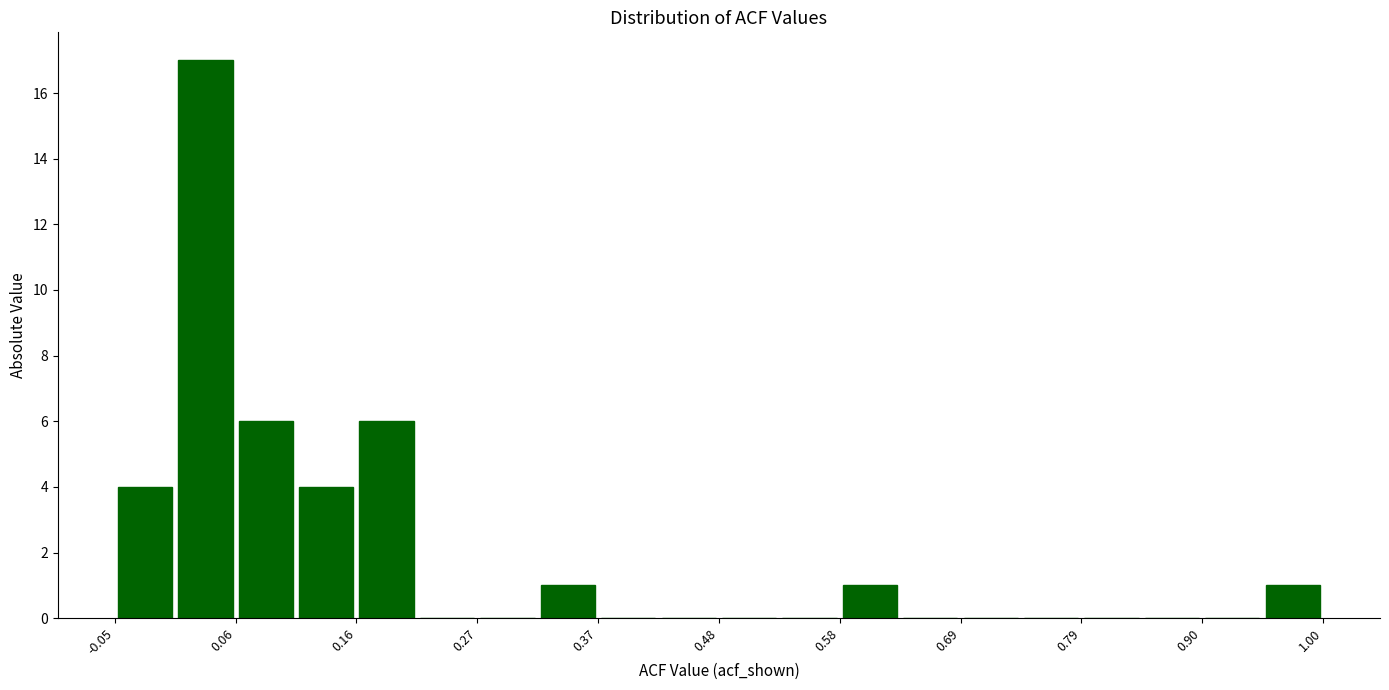

Around what value on the x-axis is the tallest bar? Give the approximate position of its centre, as read against the axis.

0.02